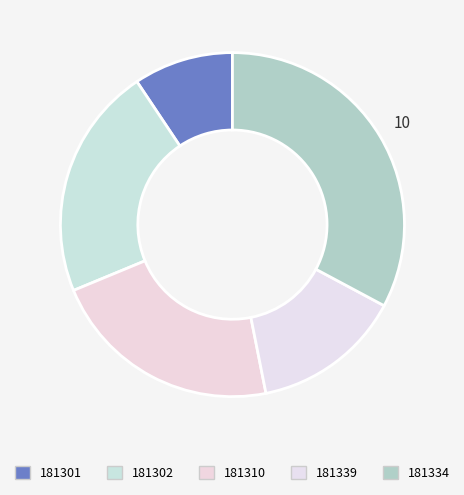

Is there any slice that represents more than half of the pie?

No